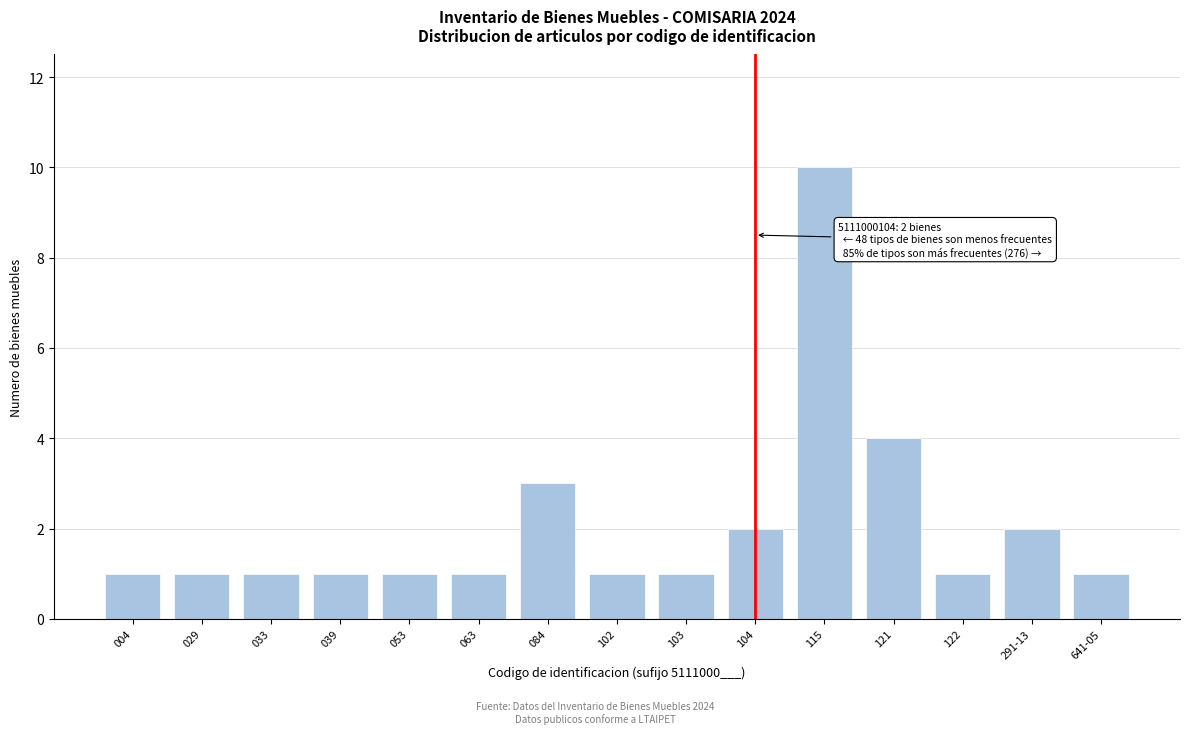

Reading right to left, list all the values displayed in this chart.

1	2	1	4	10	2	1	1	3	1	1	1	1	1	1